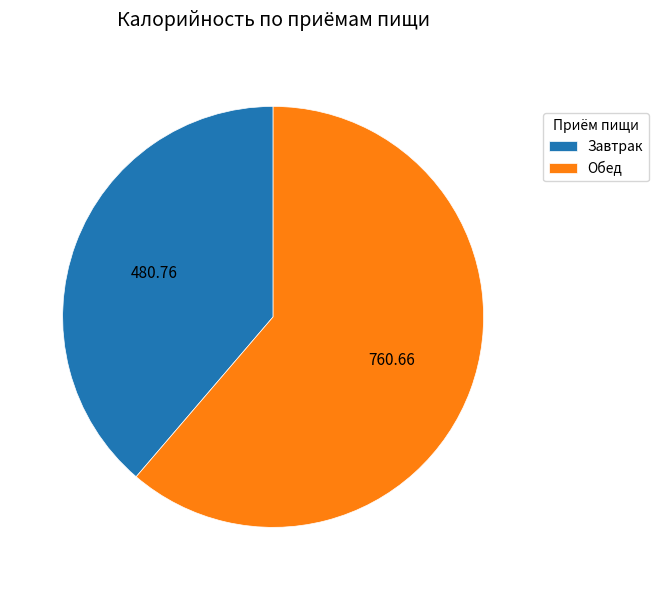

Is the sum of Завтрак and Обед greater than half?

Yes